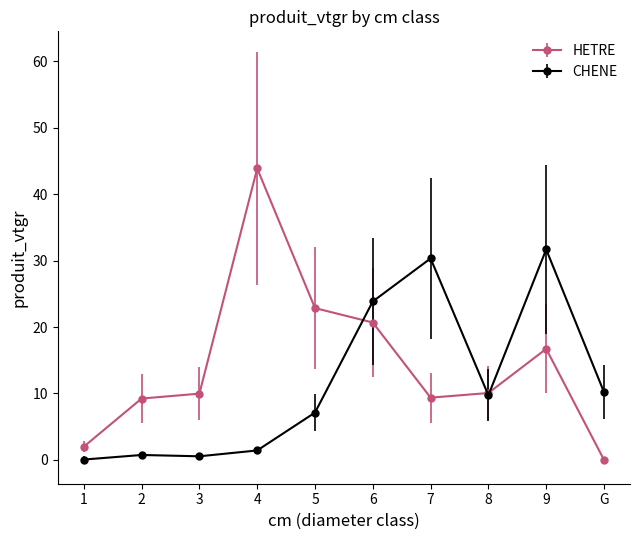

Which series has the largest range (max minus min)?

HETRE